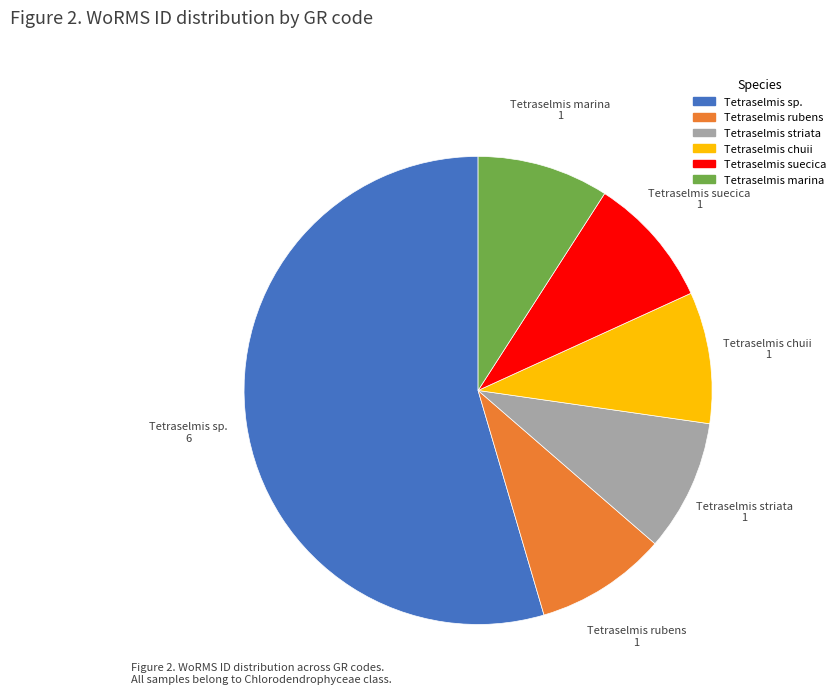

Is there any slice that represents more than half of the pie?

Yes